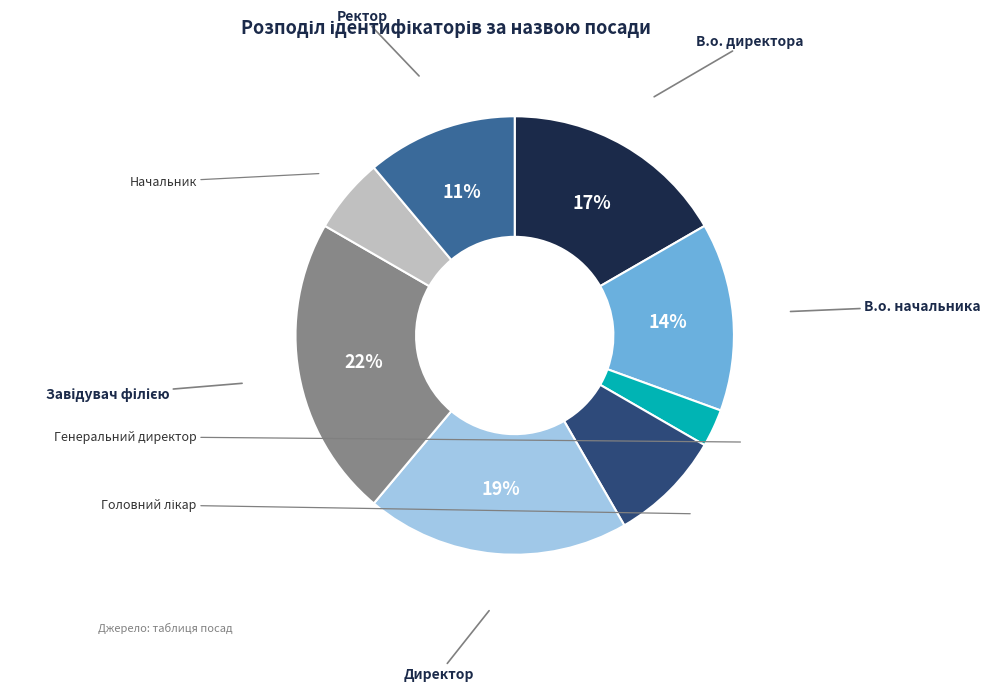

How much of the chart is everything except Завідувач філією?

77.8%